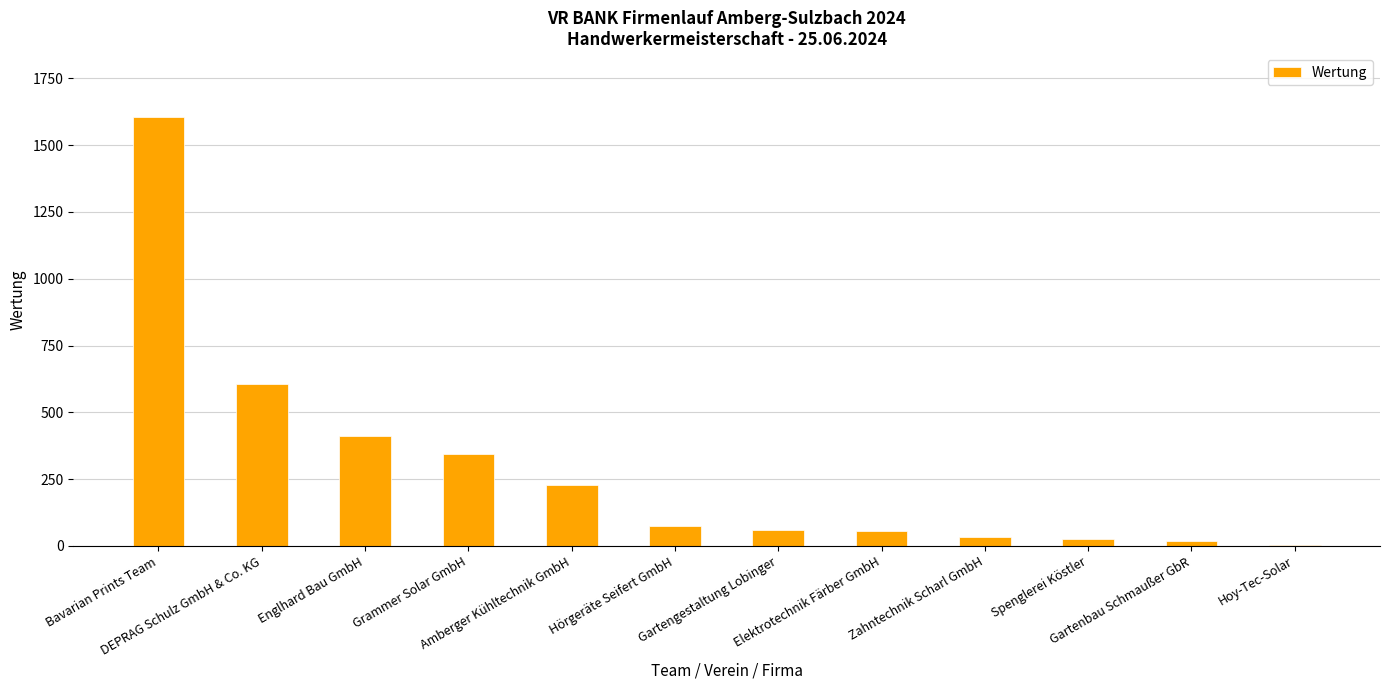

What is the average value?

289